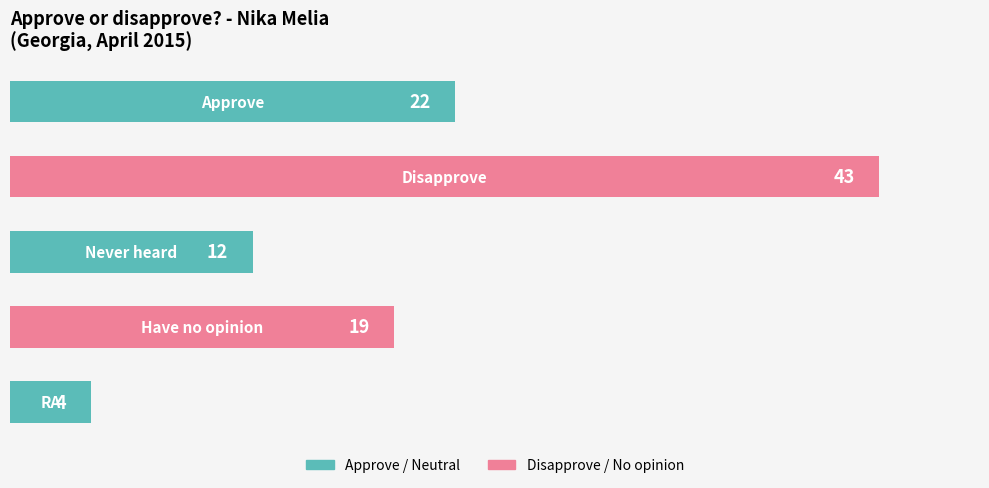

What is the average value?

20